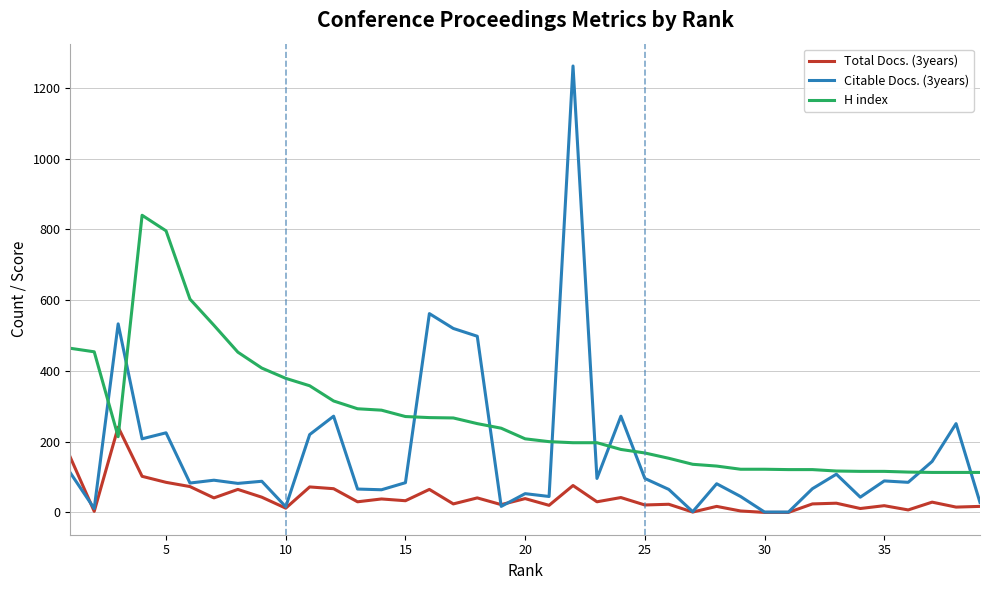

Which series has the widest spread of values?

Citable Docs. (3years)